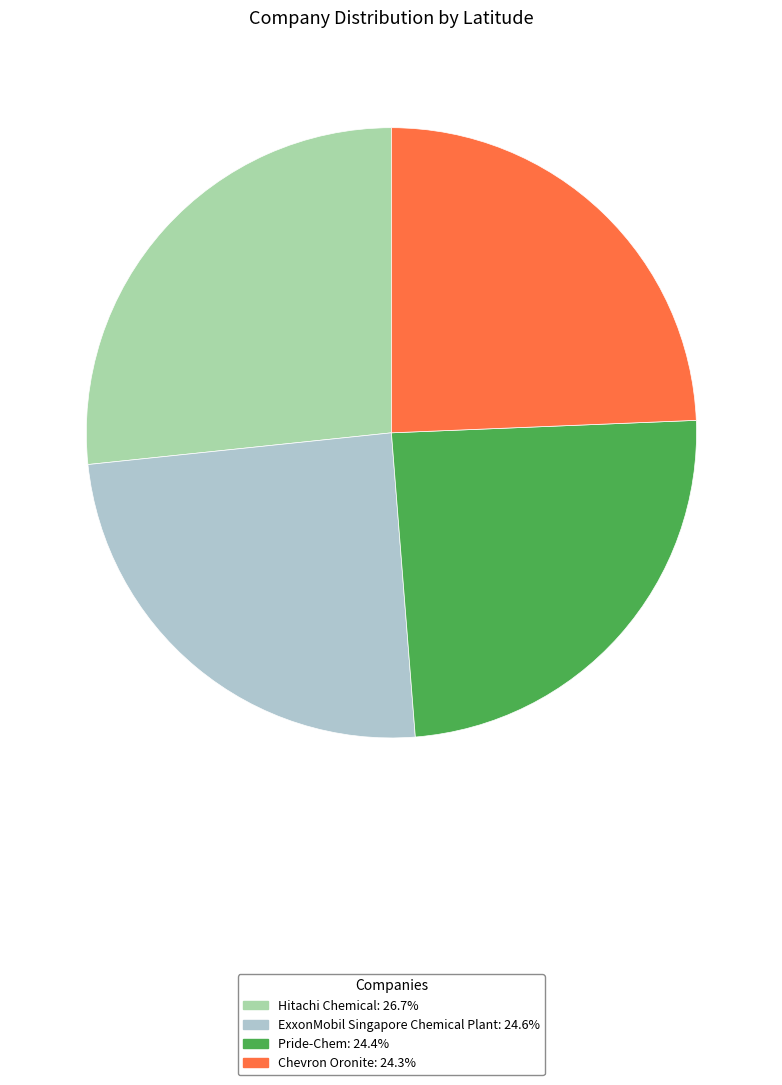

Which has a higher value, Hitachi Chemical or Chevron Oronite?

Hitachi Chemical